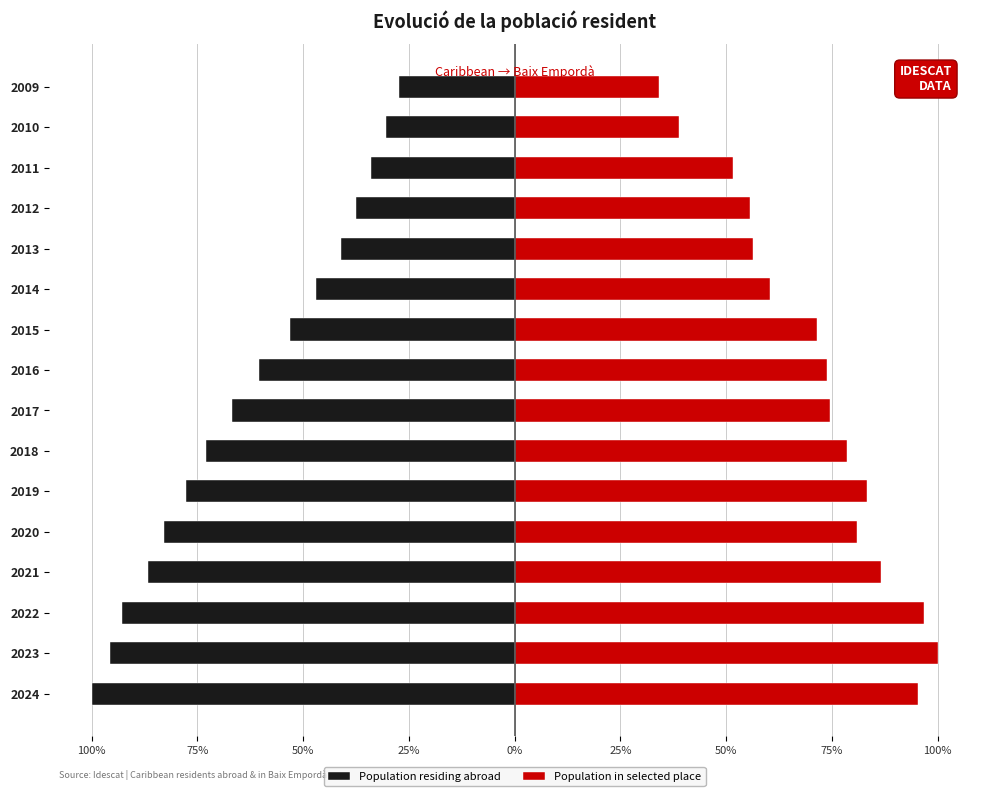

Reading left to right, extract all data points from this chart.

Population residing abroad: -100.0	-95.6	-92.8	-86.6	-82.8	-77.8	-72.9	-66.9	-60.5	-53.0	-47.0	-41.0	-37.4	-33.9	-30.3	-27.3
Population in selected place: 95.2	100.0	96.8	86.5	81.0	83.3	78.6	74.6	73.8	71.4	60.3	56.3	55.6	51.6	38.9	34.1